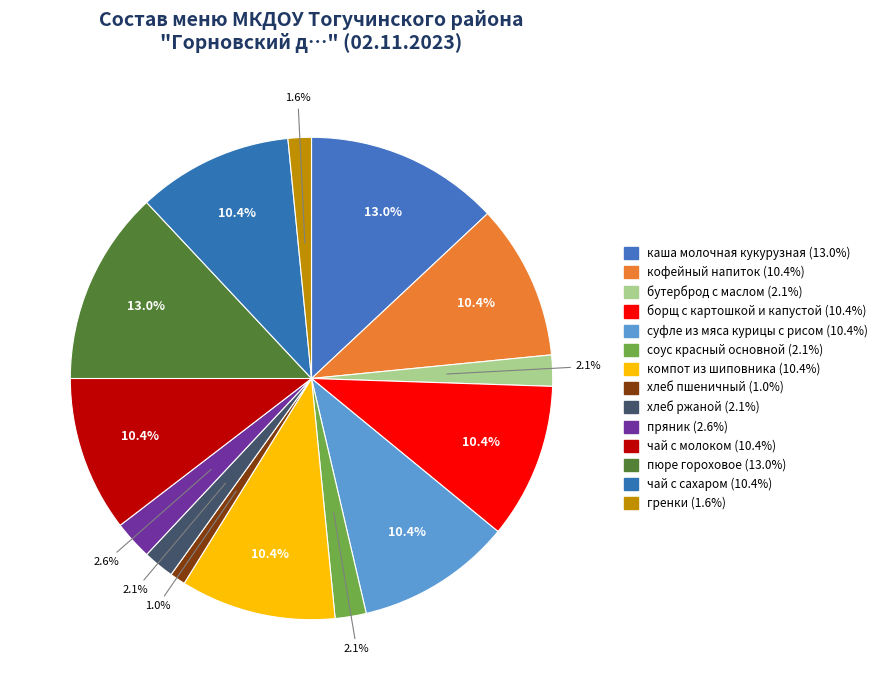

Rank the categories by value from lowest to highest.

хлеб пшеничный, гренки, бутерброд с маслом, соус красный основной, хлеб ржаной, пряник, кофейный напиток, борщ с картошкой и капустой, суфле из мяса курицы с рисом, компот из шиповника, чай с молоком, чай с сахаром, каша молочная кукурузная, пюре гороховое